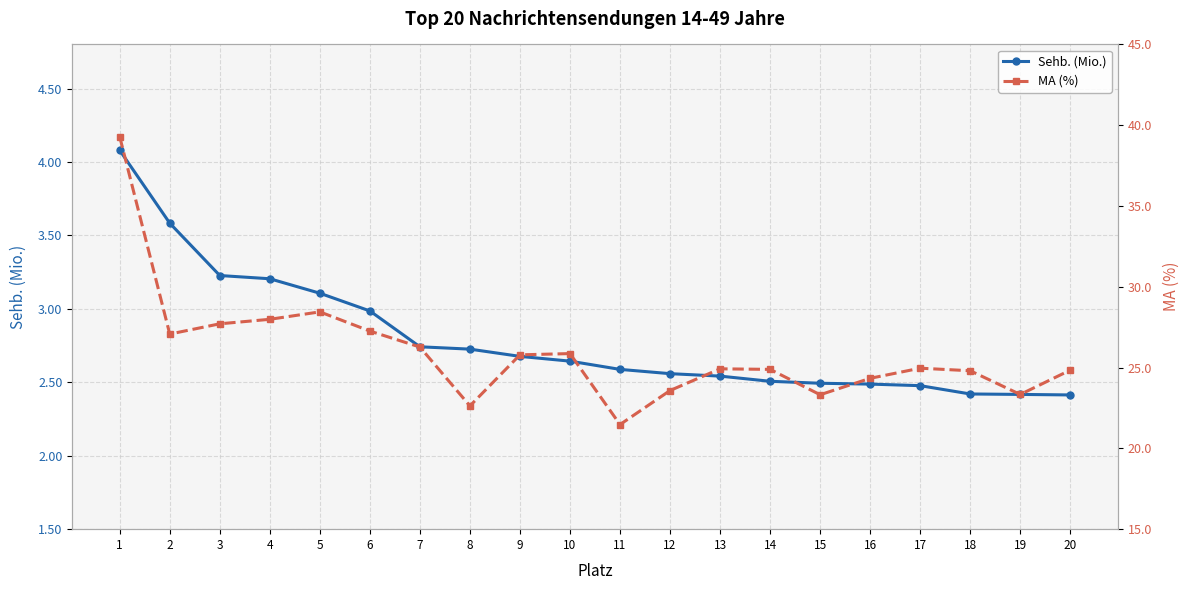

Is it true that Sehb. (Mio.) equals 4.8 at 9?

False